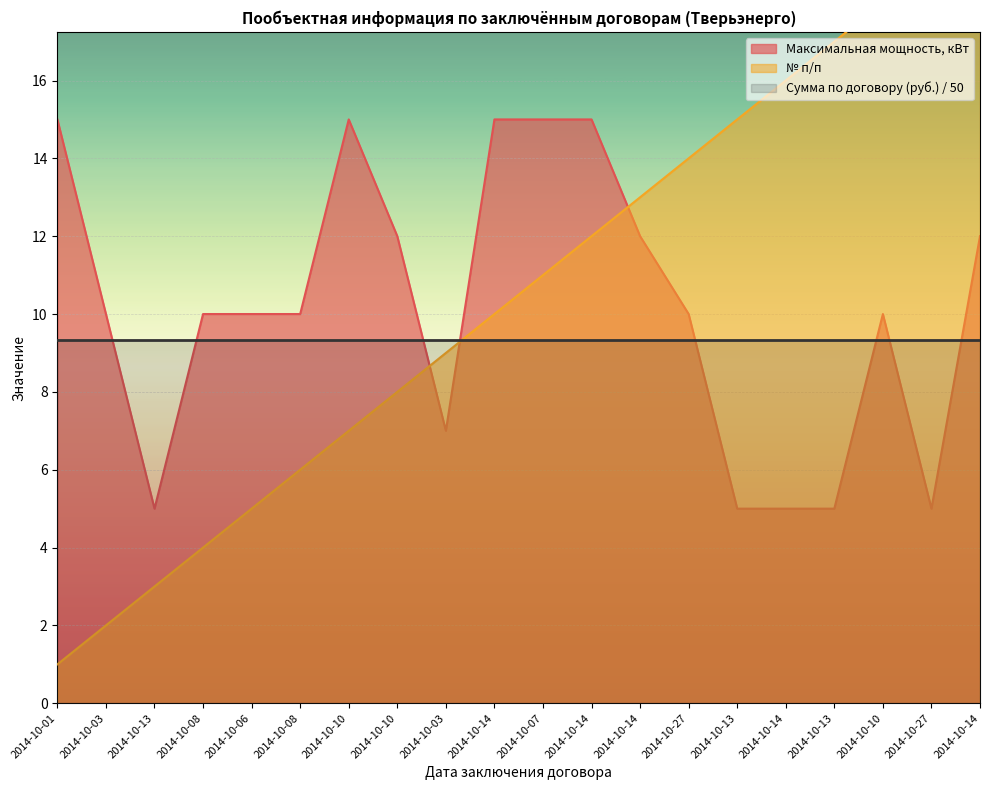

Count the Максимальная мощность, кВт values in the range 7 to 15.

15